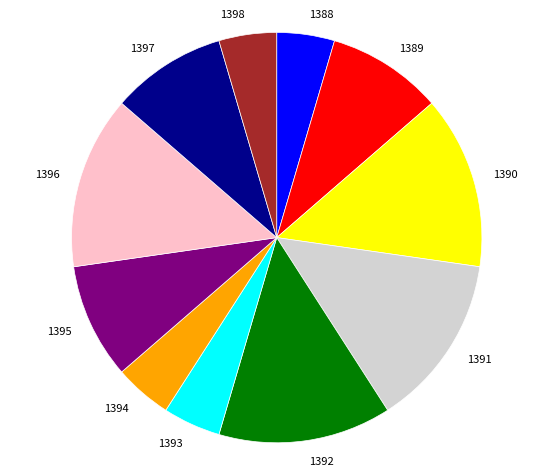

Between 1393 and 1390, which is larger?

1390